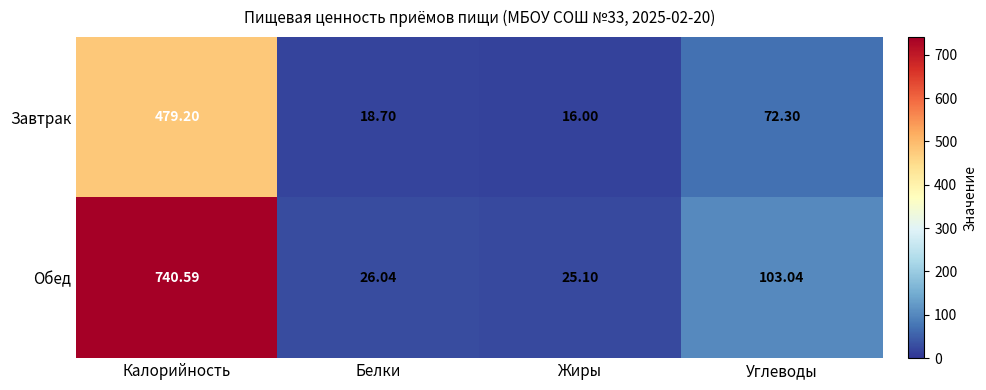

Is the value of Обед at Белки greater than the value of Завтрак at Белки?

Yes